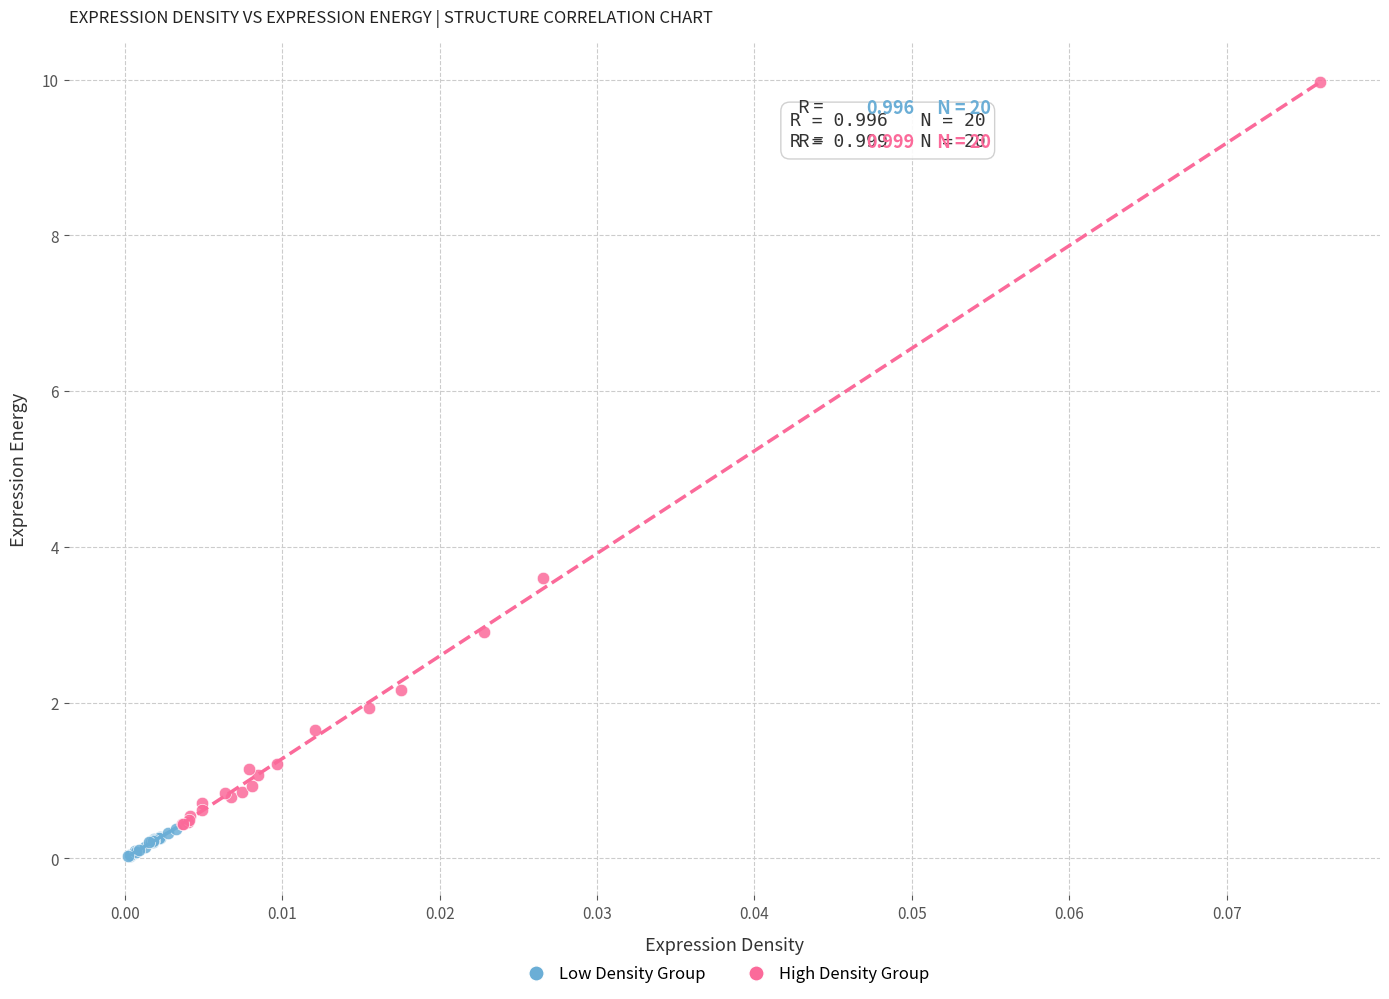

Which series has the widest spread of Y values?

High Density Group